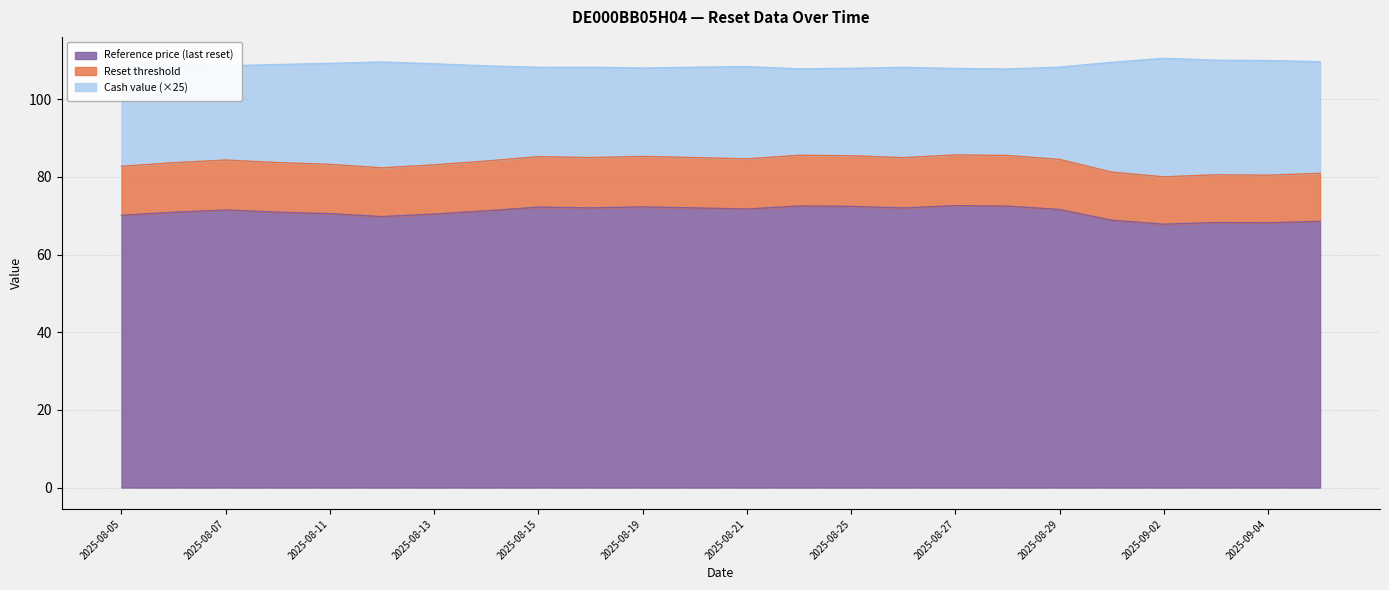

True or false: Cash value and Reset threshold cross at least once.

False